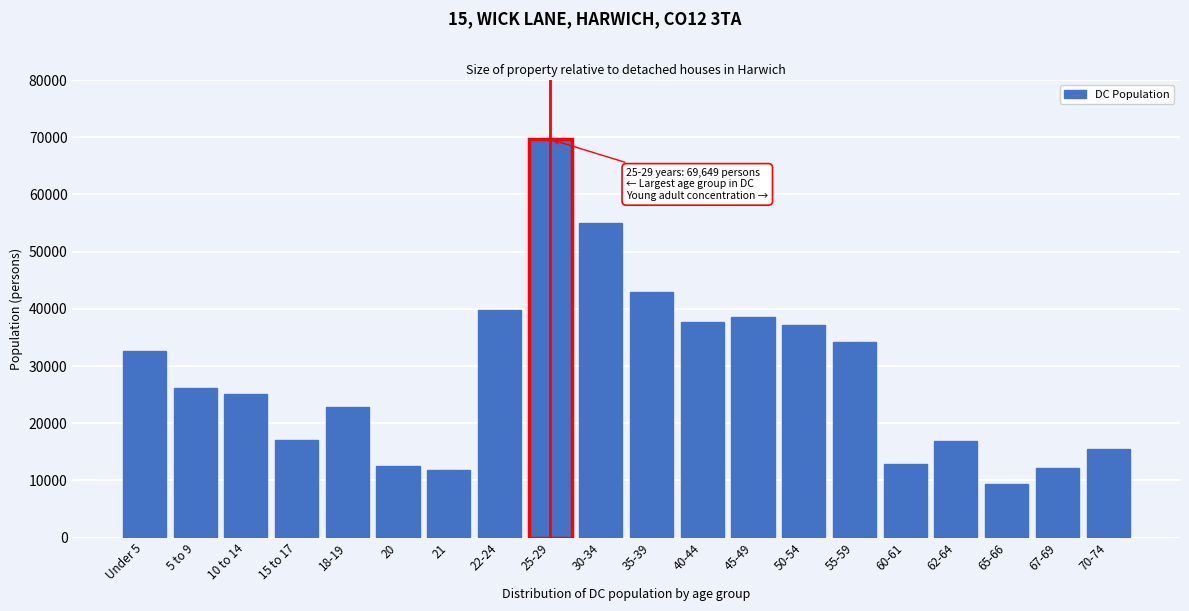

What value does the data have at 18-19, to the nearest 50?

22900